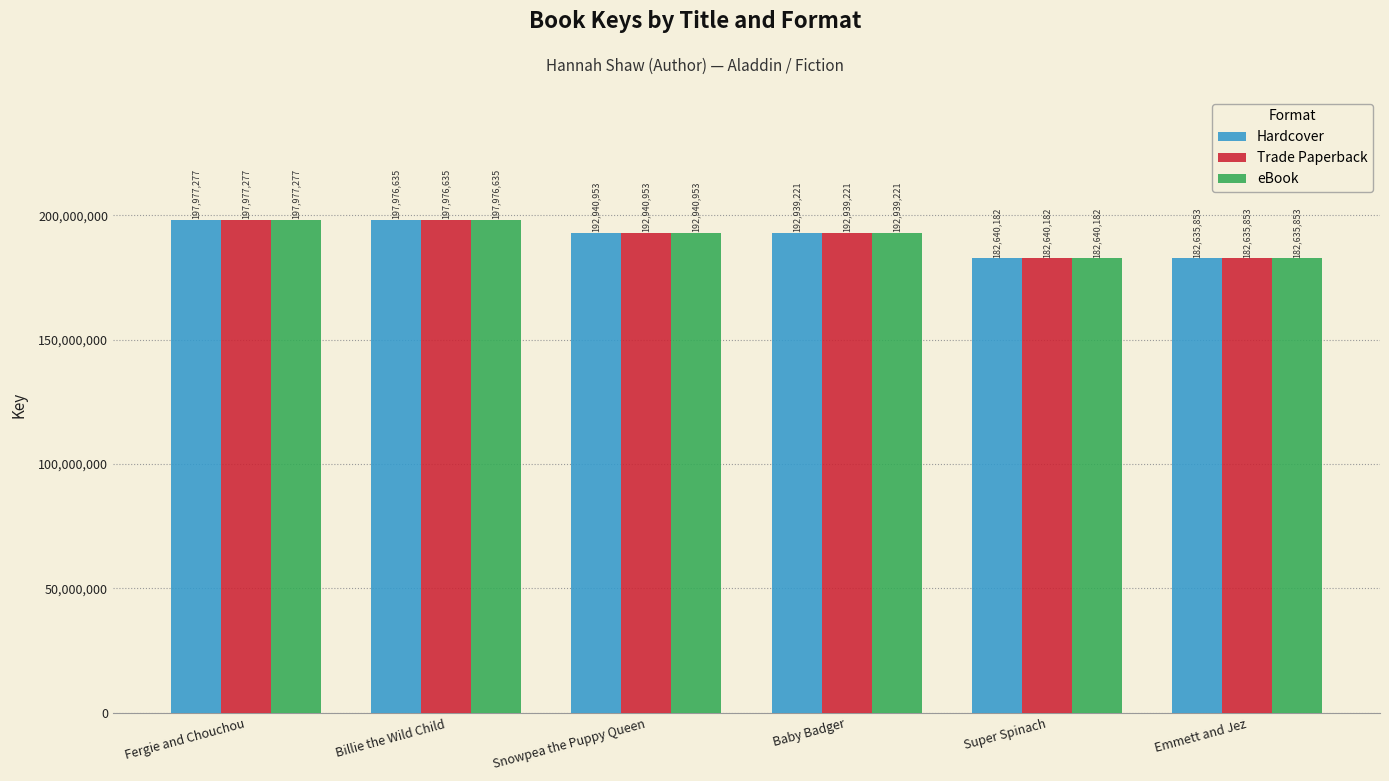

At which category is the sum across all series the highest?

Fergie and Chouchou